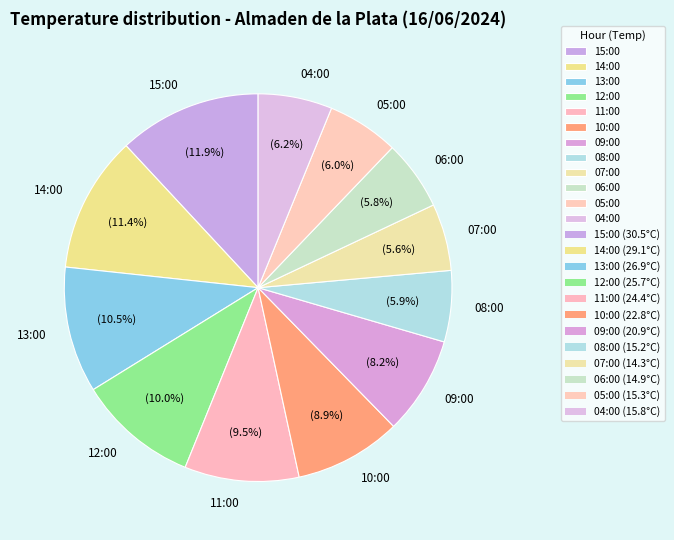

Is there a majority slice in this chart?

No